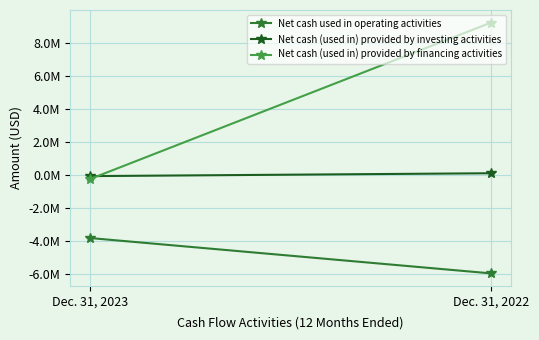

Count the Net cash (used in) provided by investing activities values in the range -73000 to 100000.

2